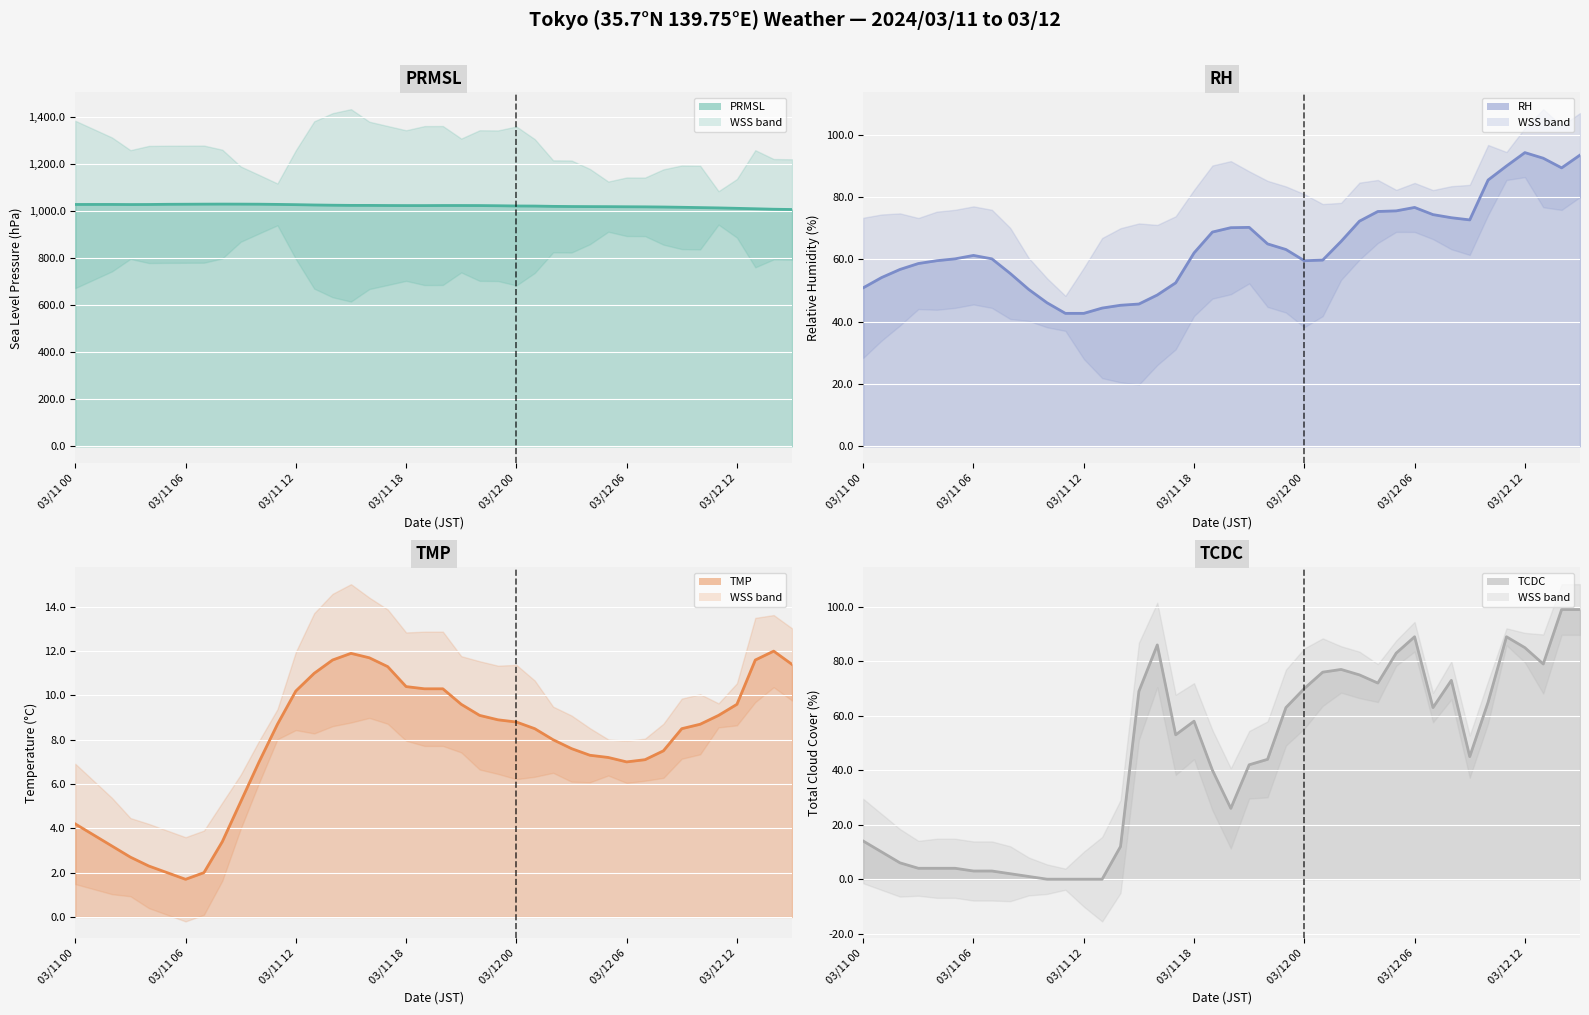

At which label does TCDC reach its peak?

03/12 14